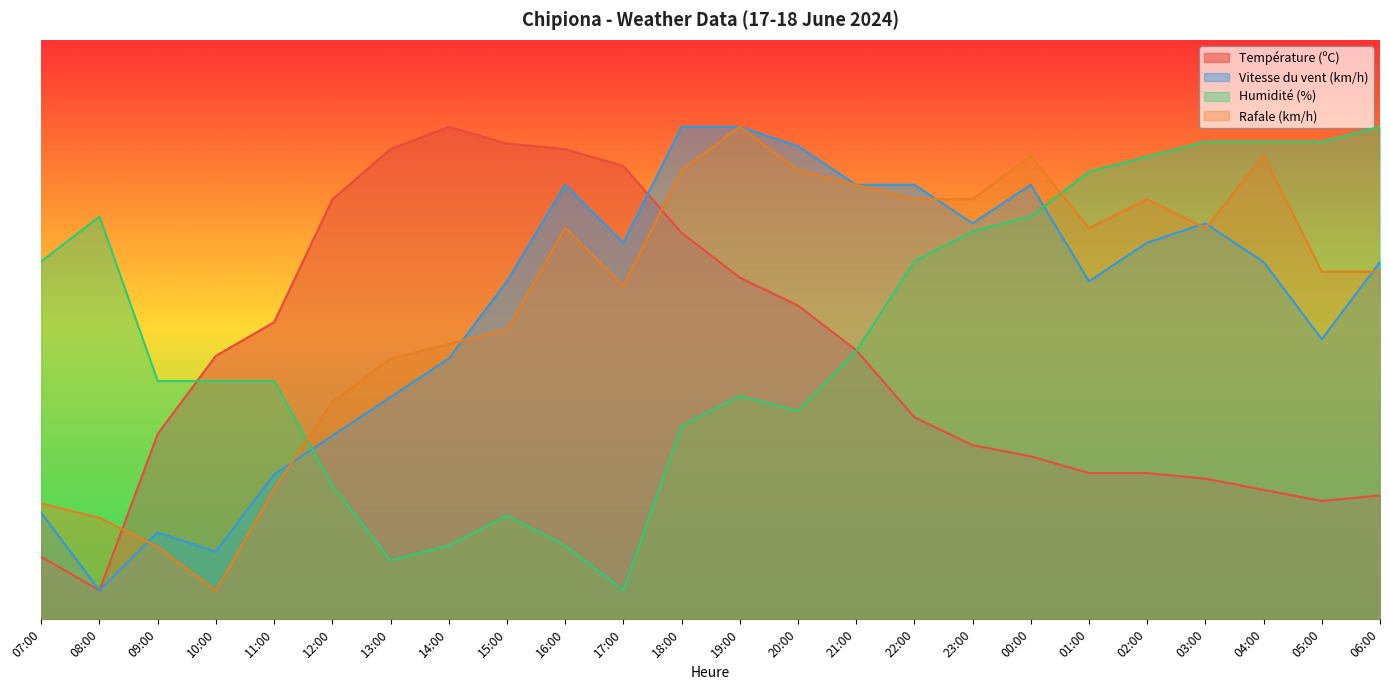

How many values in the Rafale (km/h) series are below 67?

12